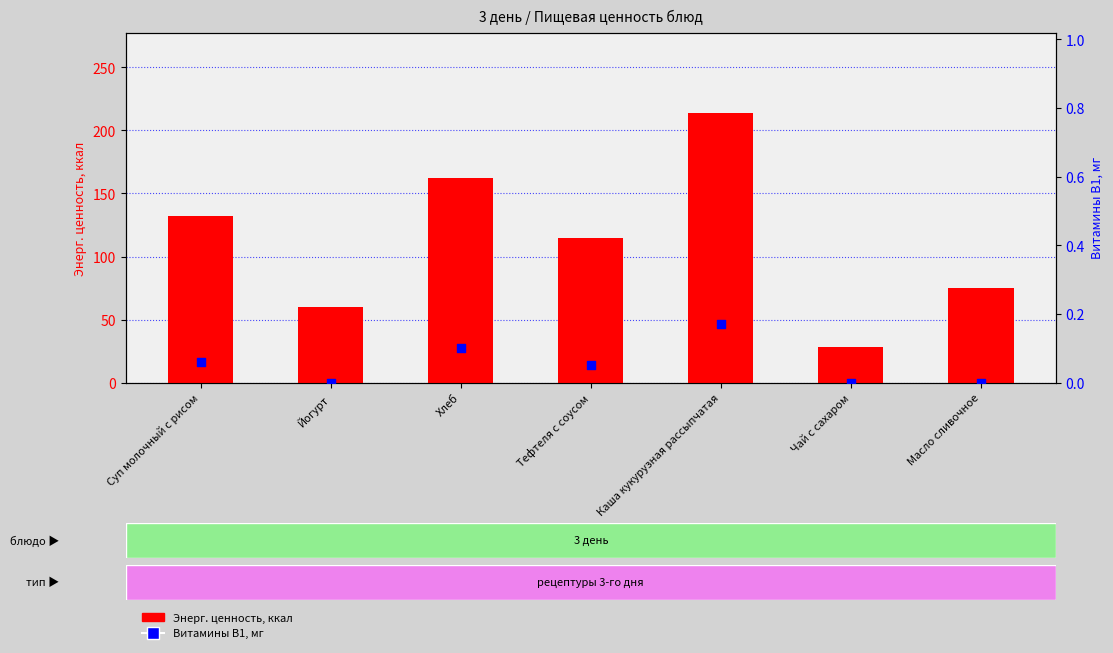

Which series has the largest total across all categories?

Энерг. ценность, ккал